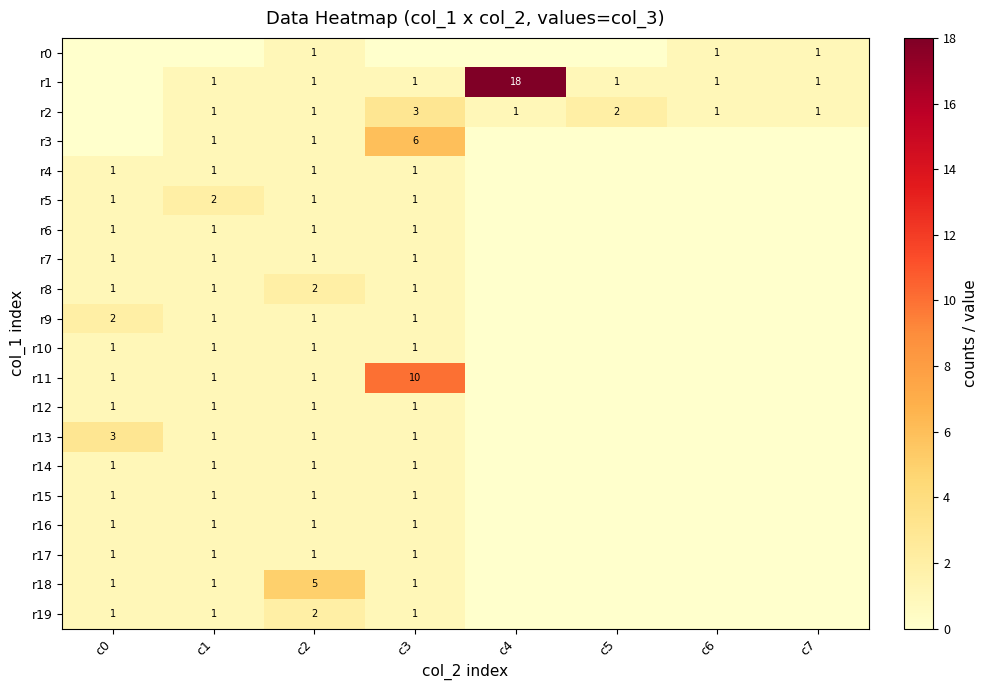

The r12 series shows 1 at c3. True or false?

True